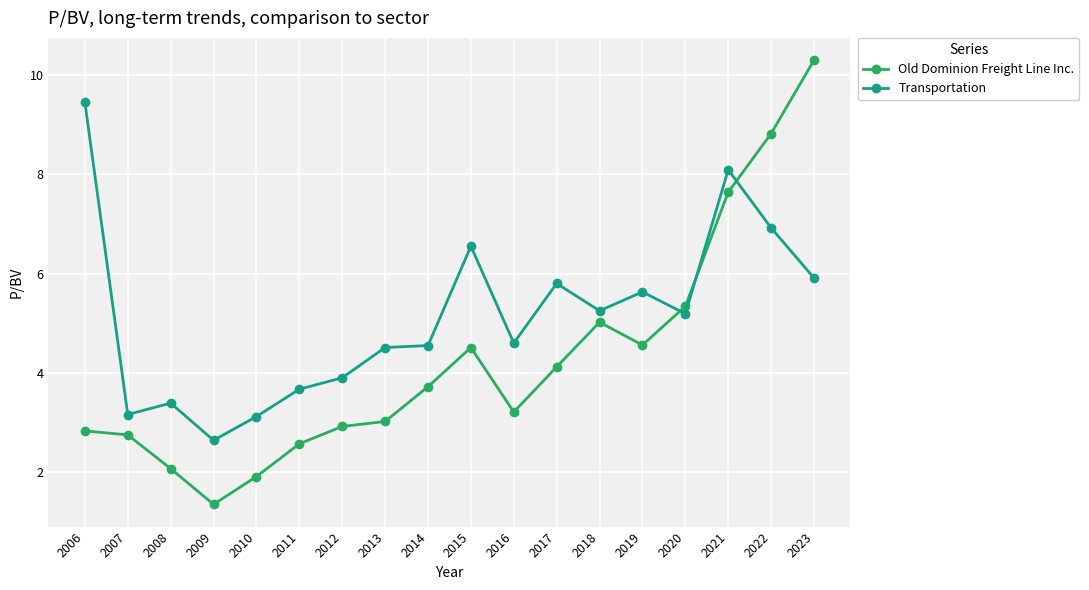

True or false: Transportation and Old Dominion Freight Line Inc. intersect in this chart.

True